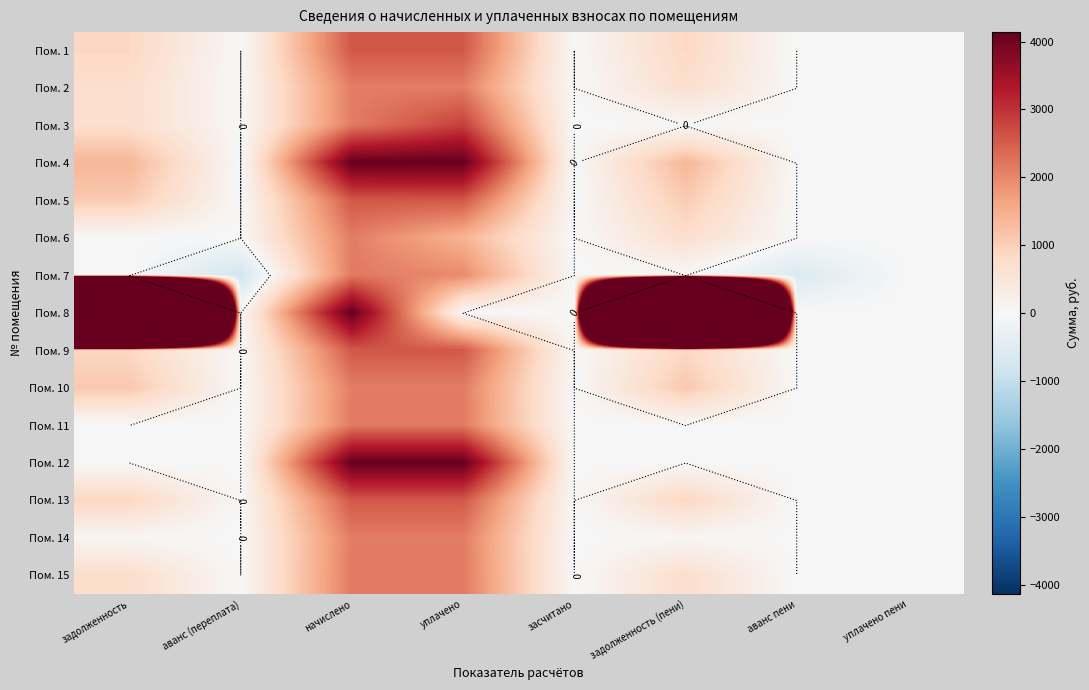

What is the difference between the maximum and minimum values in the Пом. 13 series?

2567.2